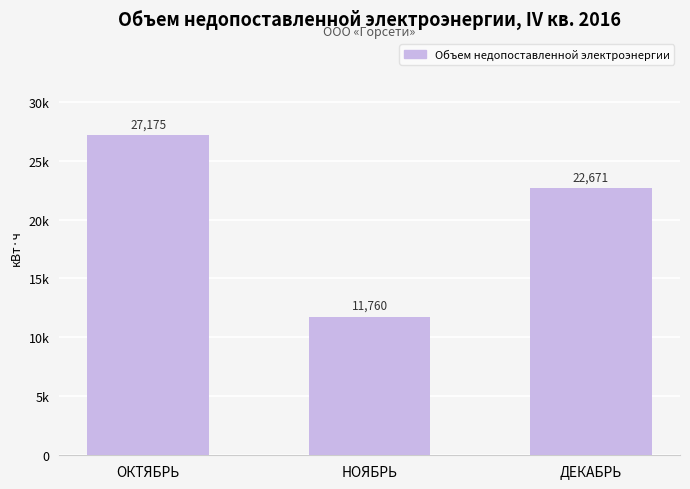

Where is the data nearest to the value 19467?

ДЕКАБРЬ